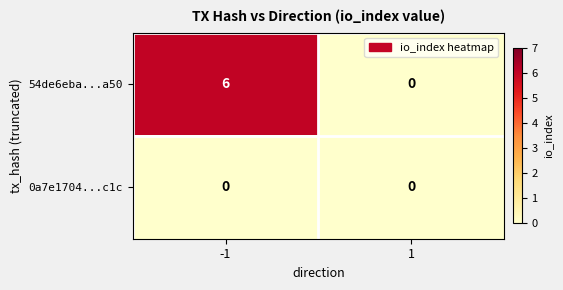

Reading right to left, what are all the values shown in this chart?

54de6eba...a50: 1=0	-1=6
0a7e1704...c1c: 1=0	-1=0